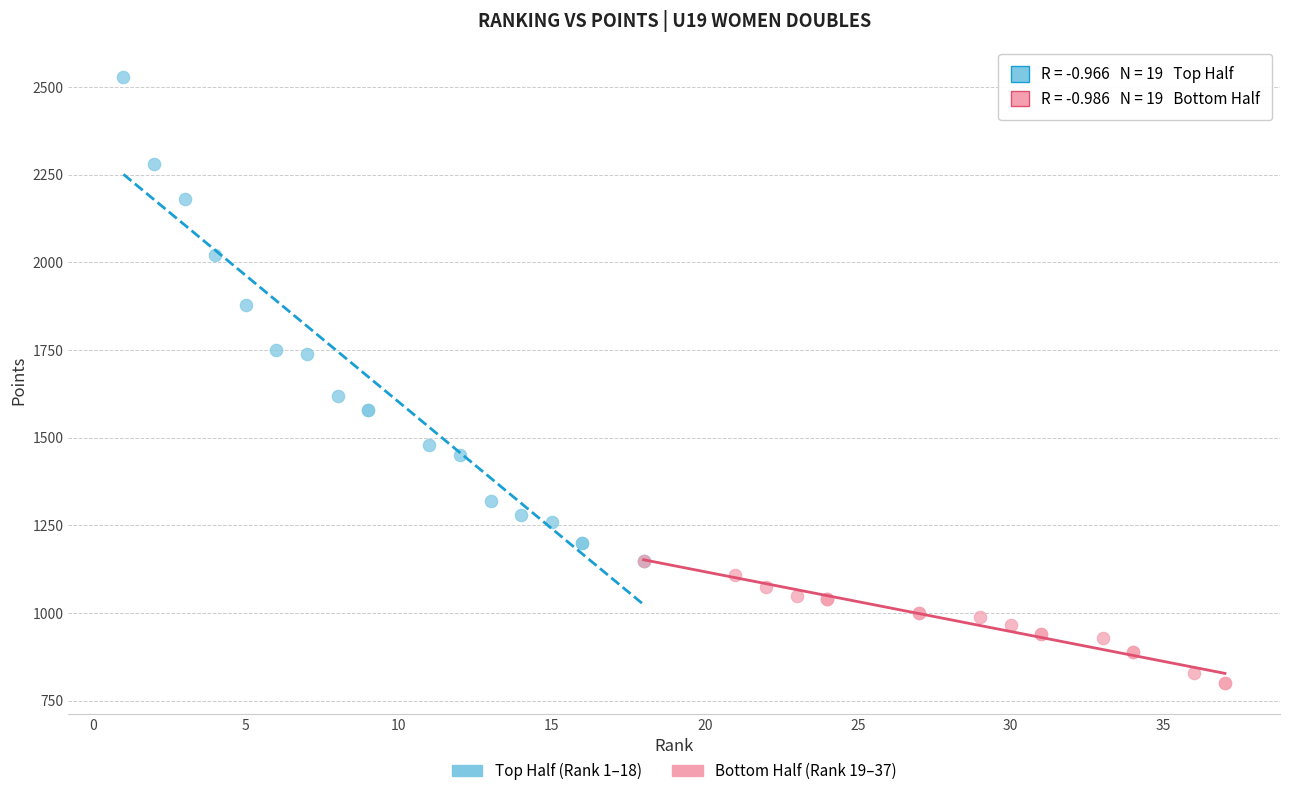

Which series has the widest spread of Y values?

Top Half (Rank 1–18)